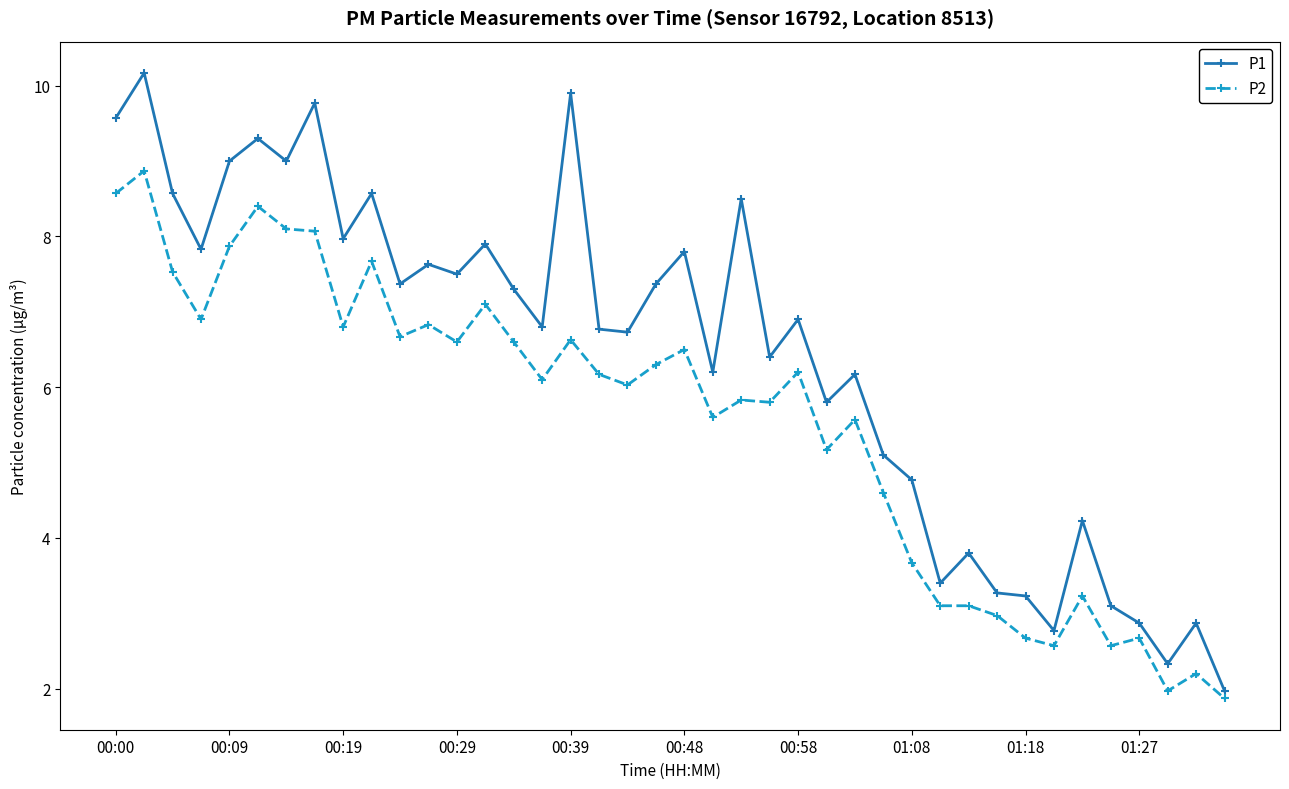

Reading right to left, transcribe all the data shown in this chart.

P1: 2.0	2.9	2.3	2.9	3.1	4.2	2.8	3.2	3.3	3.8	3.4	4.8	5.1	6.2	5.8	6.9	6.4	8.5	6.2	7.8	7.4	6.7	6.8	9.9	6.8	7.3	7.9	7.5	7.6	7.4	8.6	8.0	9.8	9.0	9.3	9.0	7.8	8.6	10.2	9.6
P2: 1.9	2.2	2.0	2.7	2.6	3.2	2.6	2.7	3.0	3.1	3.1	3.7	4.6	5.6	5.2	6.2	5.8	5.8	5.6	6.5	6.3	6.0	6.2	6.6	6.1	6.6	7.1	6.6	6.8	6.7	7.7	6.8	8.1	8.1	8.4	7.9	6.9	7.5	8.9	8.6